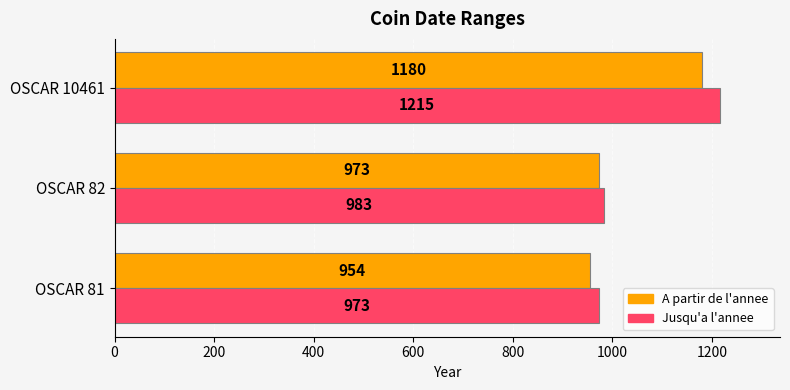

What is the average value of the A partir de l'annee series?

1036